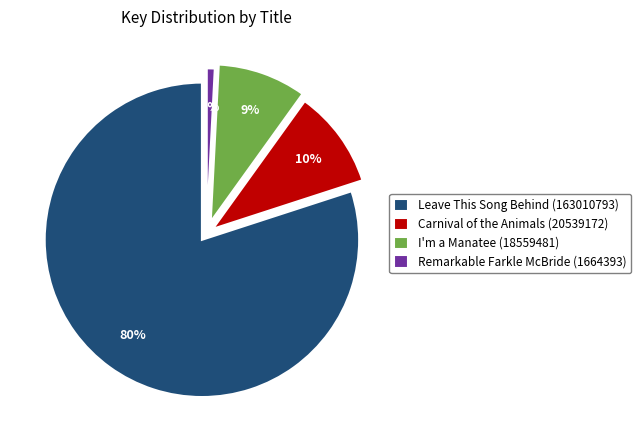

How many segments does this pie chart have?

4